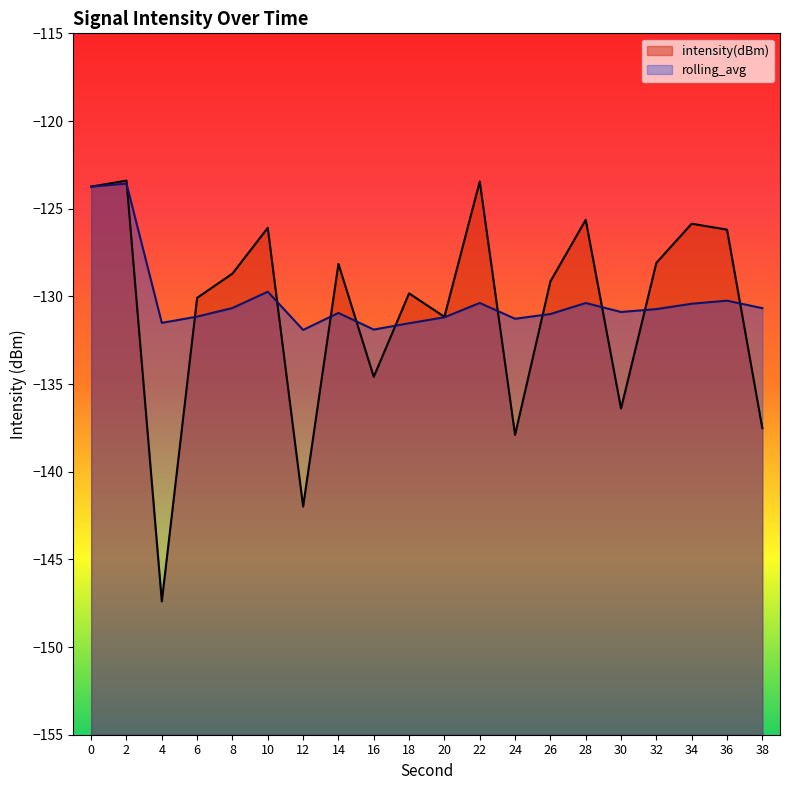

At how many categories does at least one series exceed -138?

20